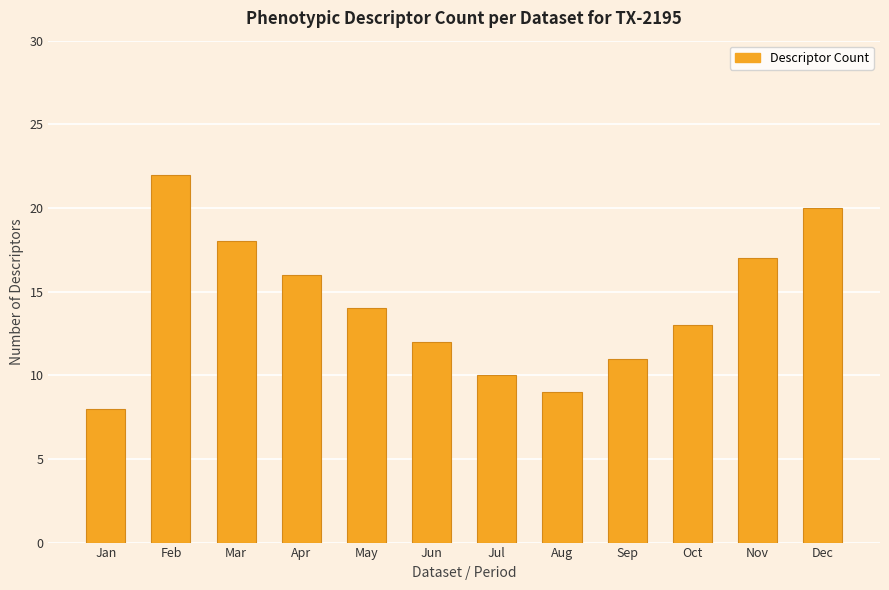

Which has a higher value, Feb or Nov?

Feb